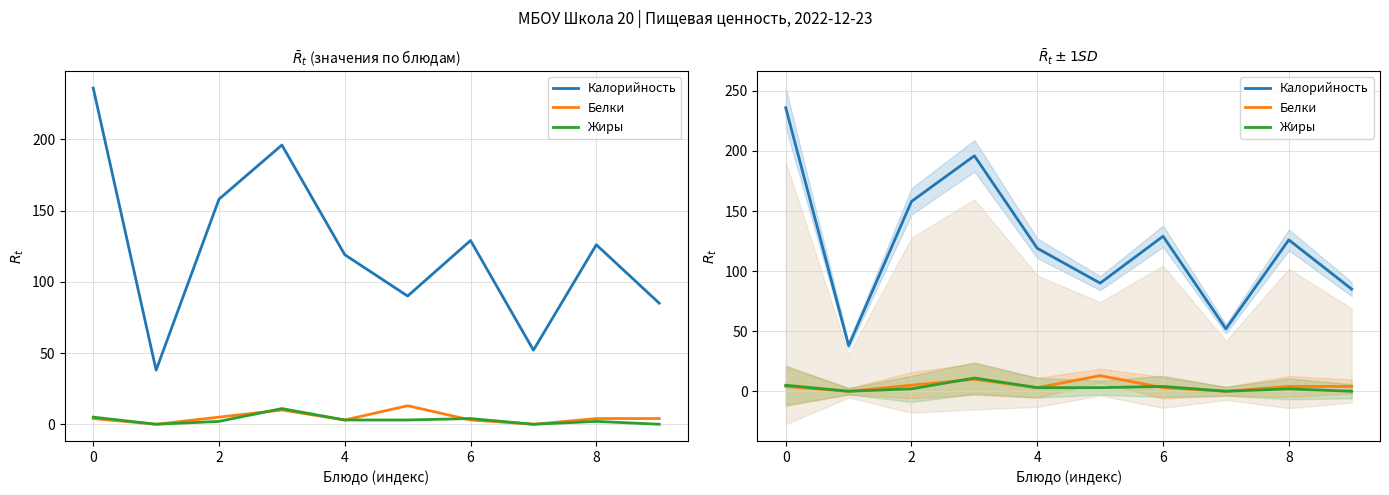

Which series changed the most between 8 and 9?

Калорийность